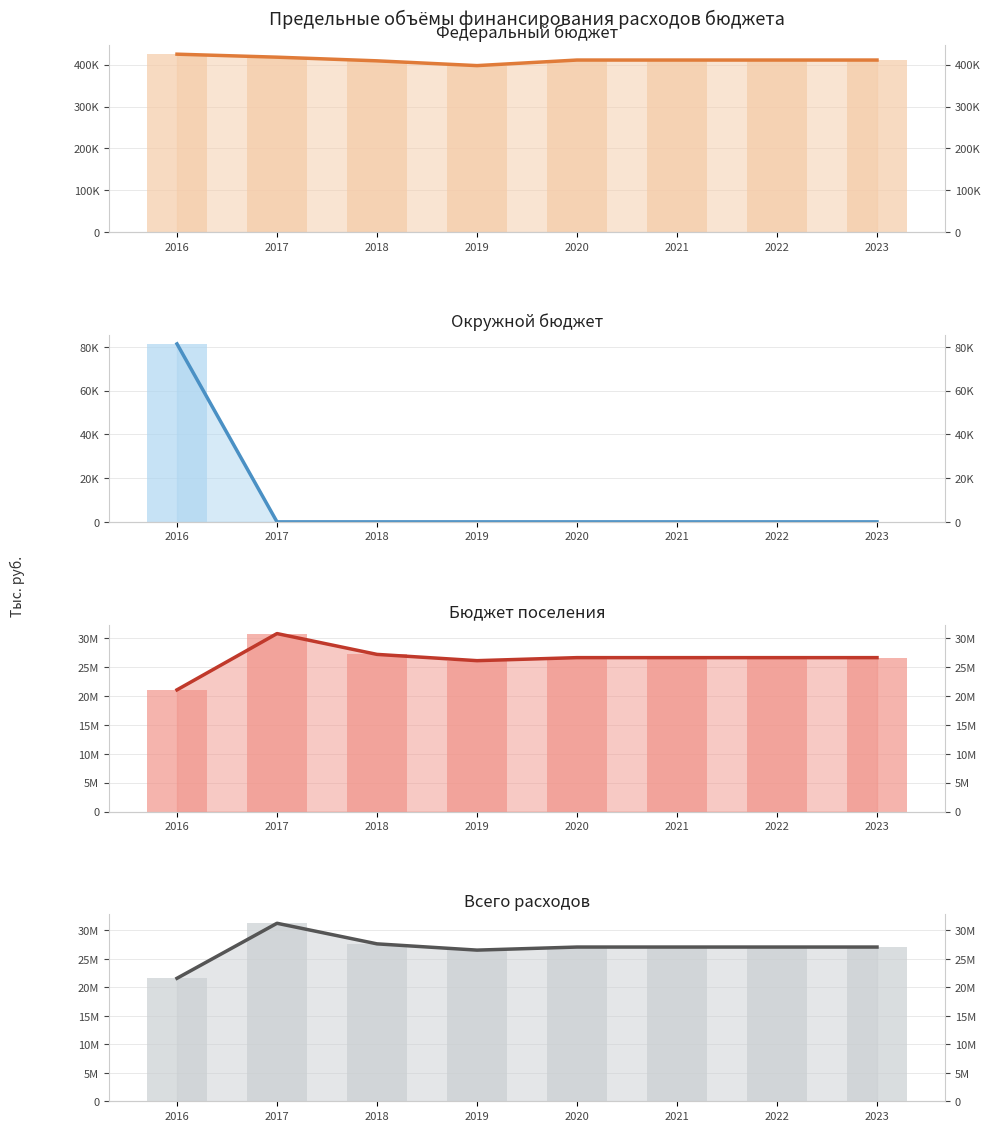

List the series in order of their peak value, lowest first.

Окружной бюджет, Федеральный бюджет, Бюджет поселения, Всего расходов